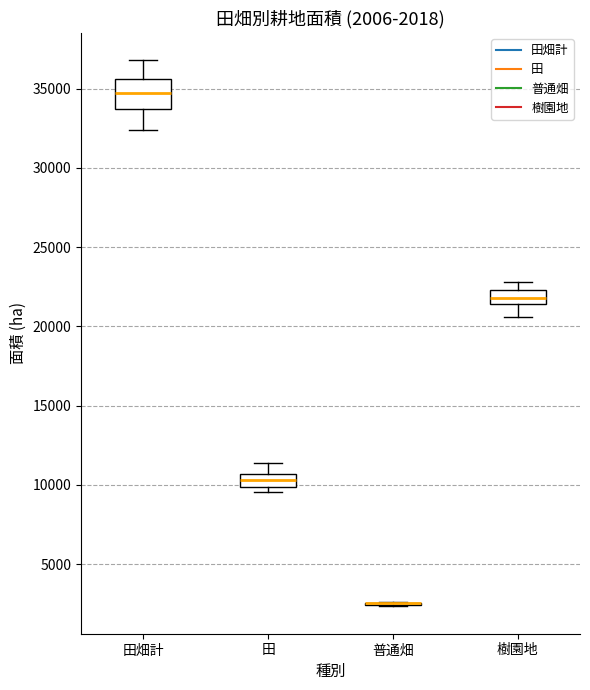

Which box is the tallest, from its lower edge to its upper edge?

田畑計